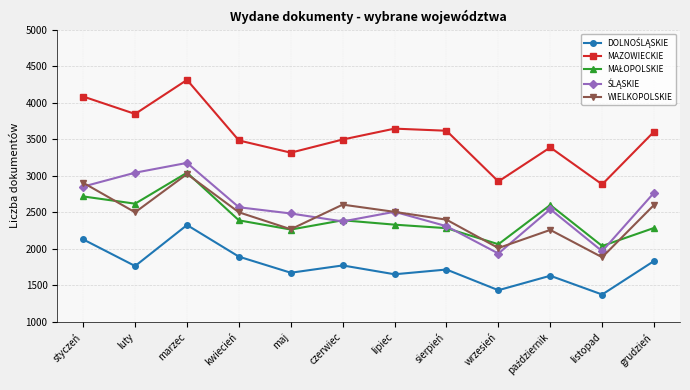

What is the smallest value displayed?

1375